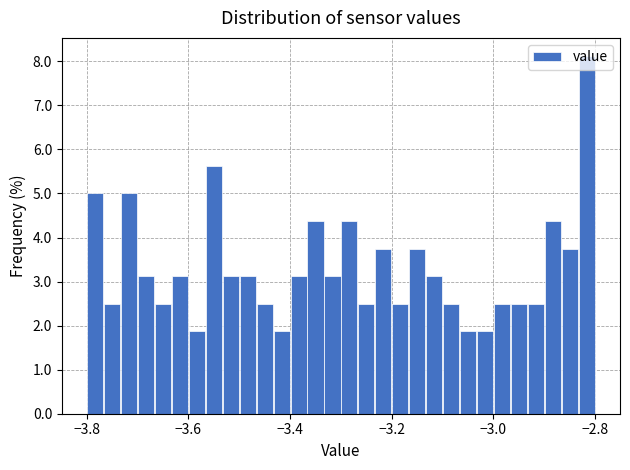

Around what value on the x-axis is the tallest bar? Give the approximate position of its centre, as read against the axis.

-2.82